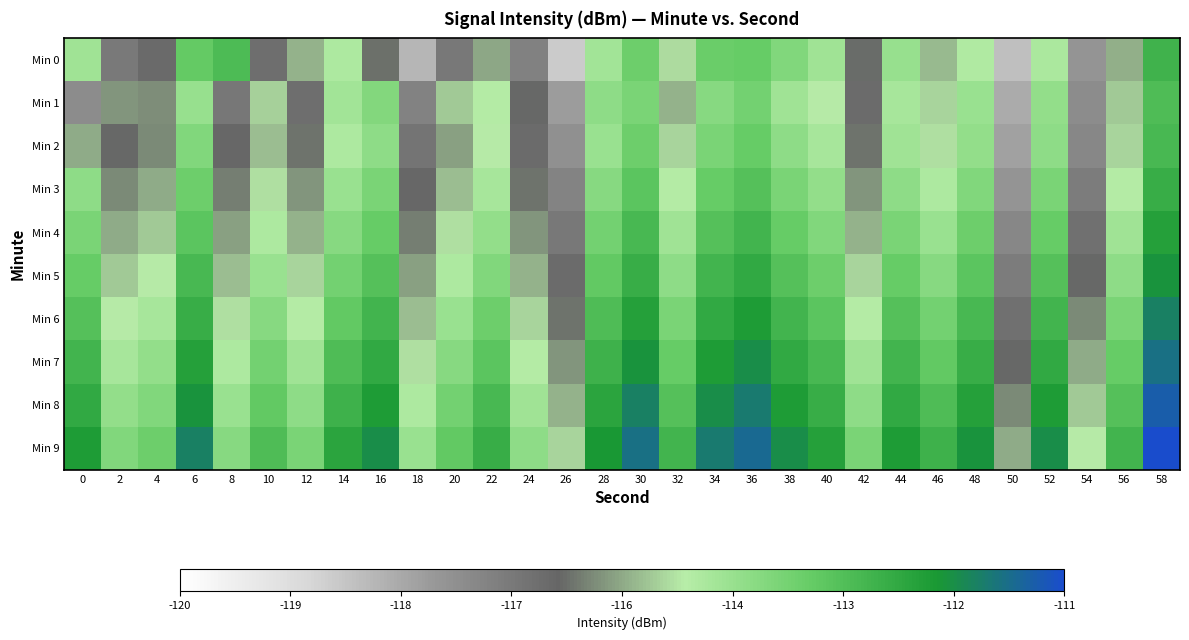

At which category does the chart reach its peak across all series?

58